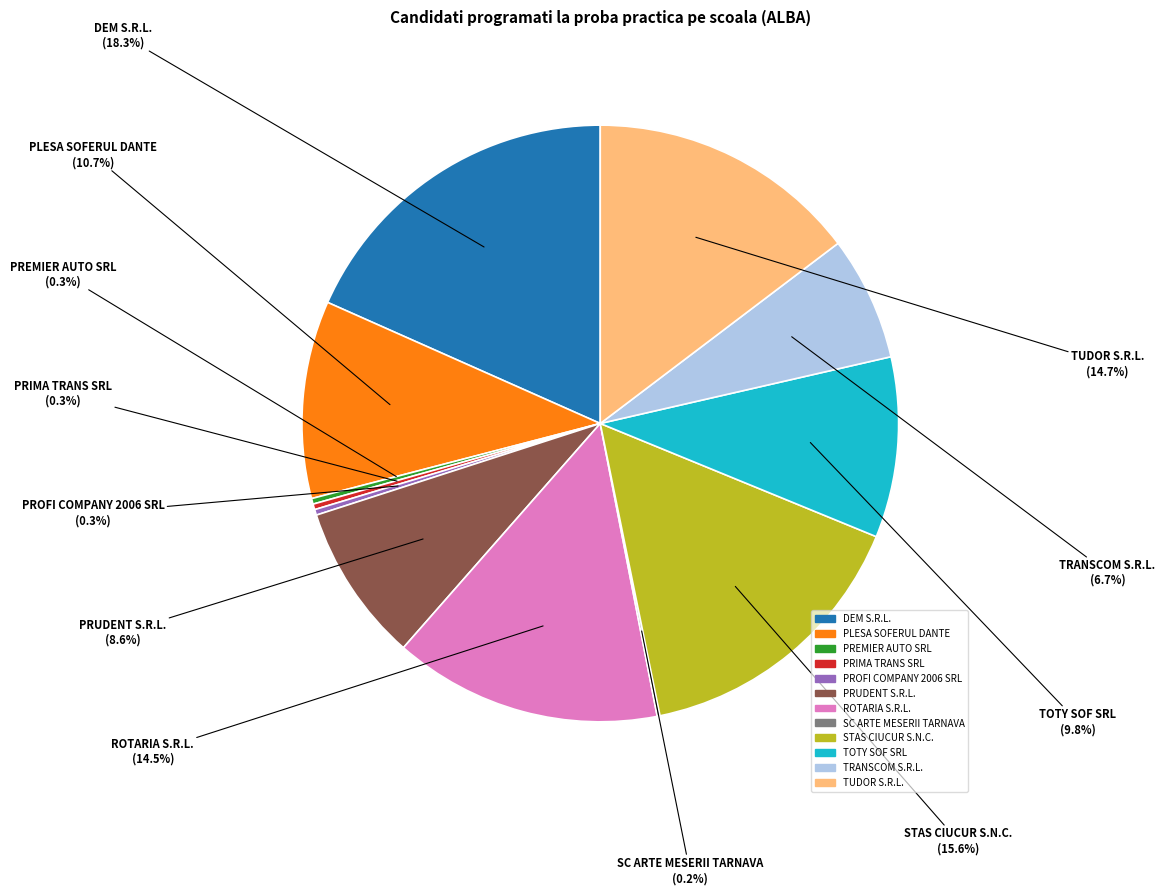

To the nearest percent, what portion does TRANSCOM S.R.L. represent?

7%